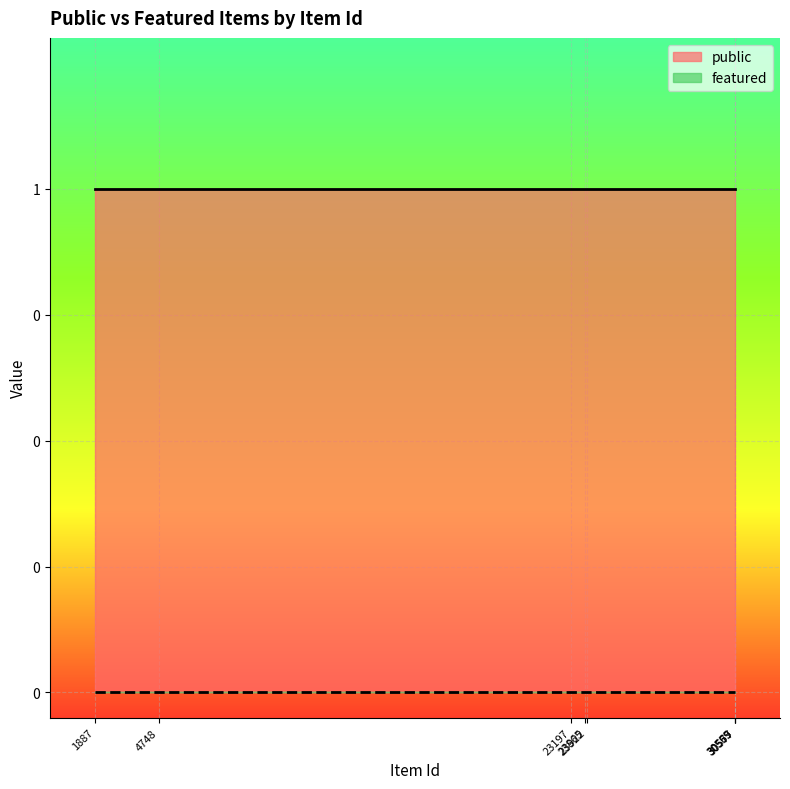

What is the value of the public point at the 6th from the left?

1